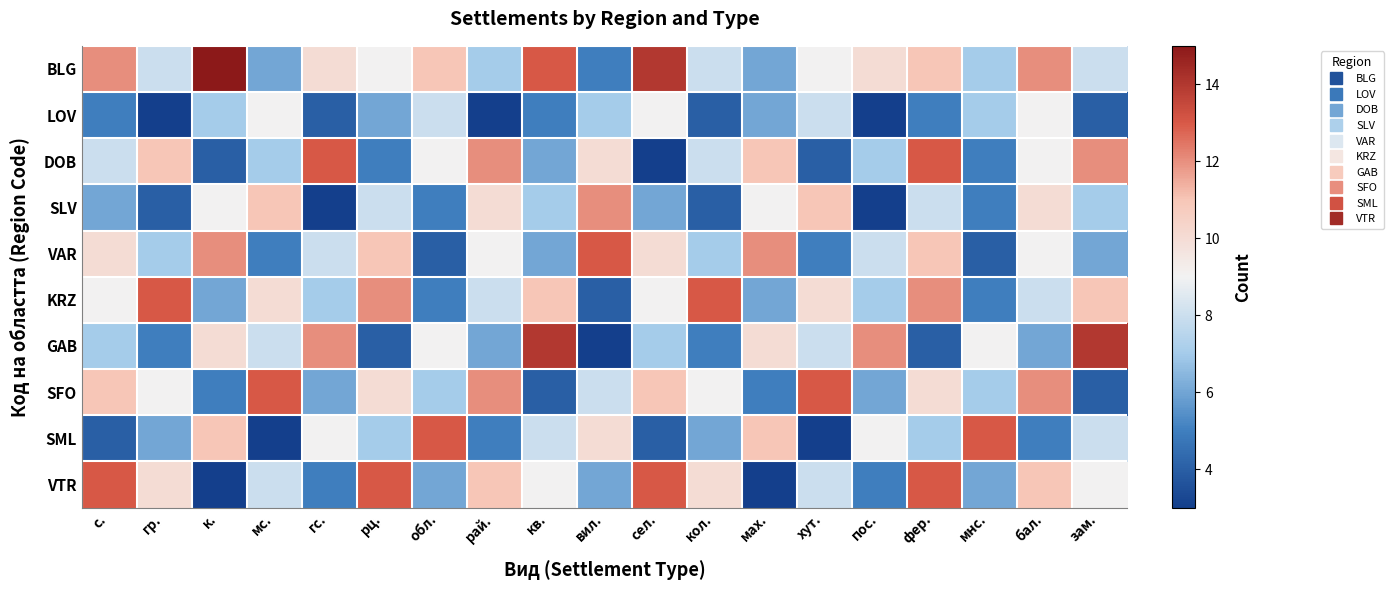

Which has a higher value, мс. or мнс.?

мнс.